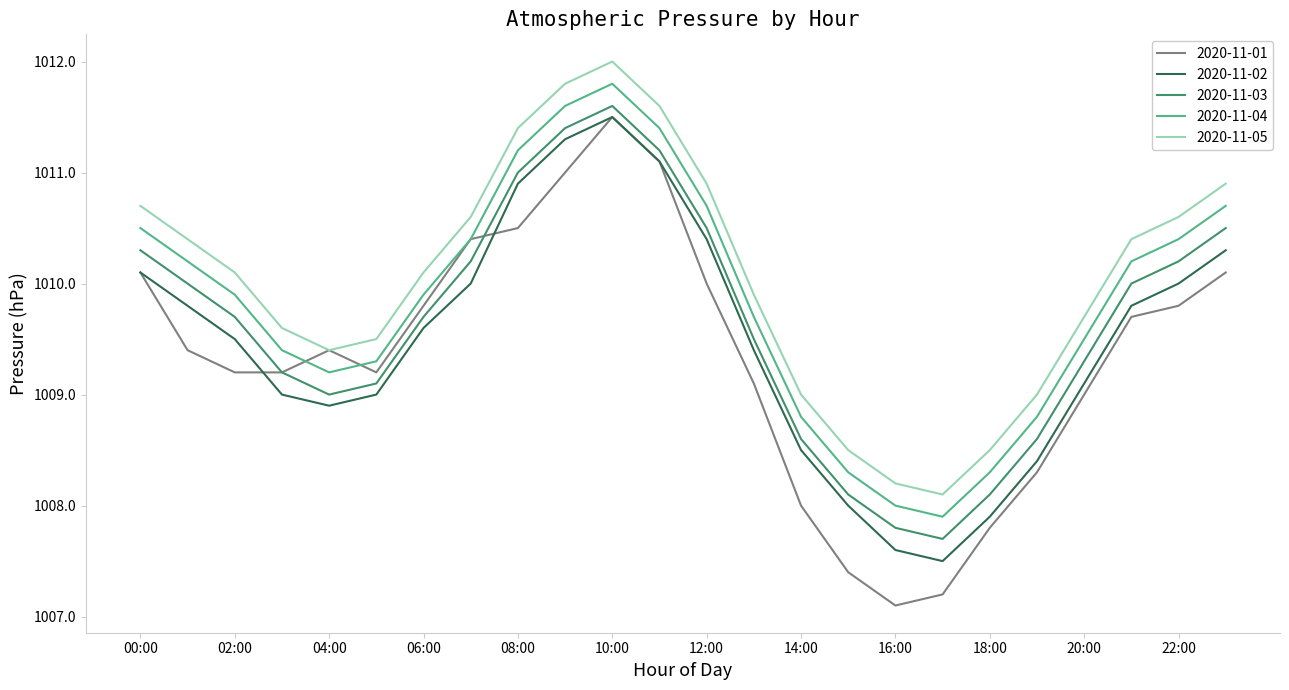

List the series in order of their overall mean, highest first.

2020-11-05, 2020-11-04, 2020-11-03, 2020-11-02, 2020-11-01